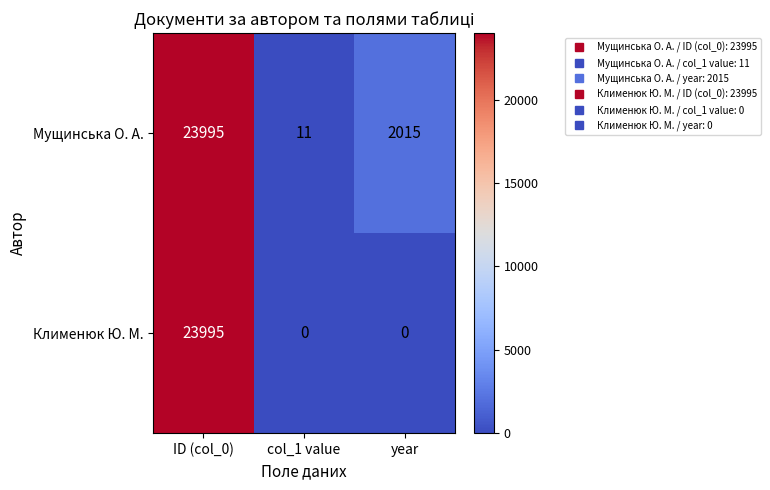

Count the Клименюк Ю. М. values in the range 0 to 23995.

3